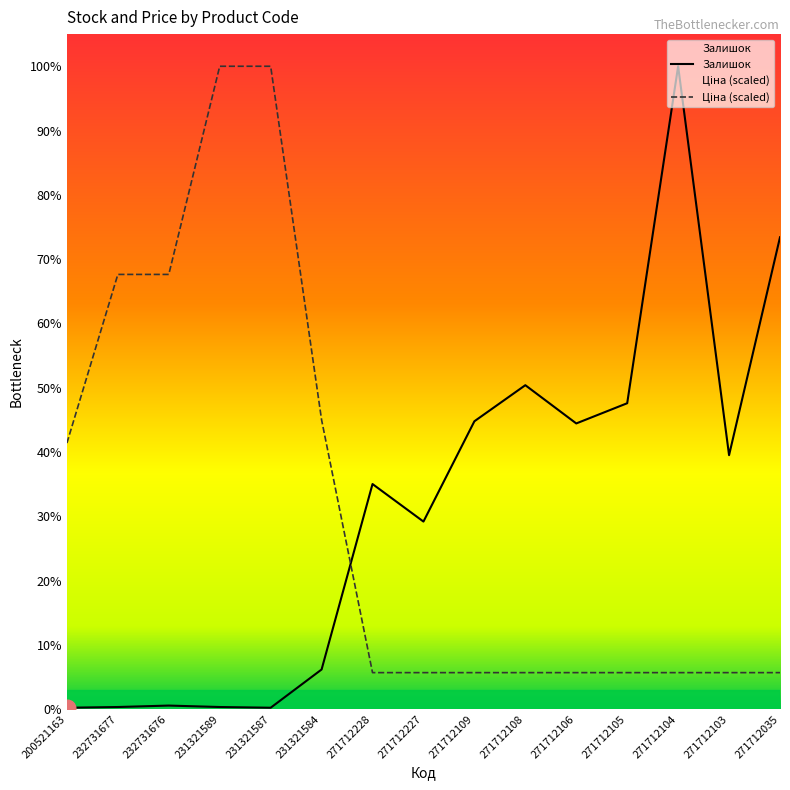

Is it true that Ціна (scaled) equals 27.2 at 271712106?

False